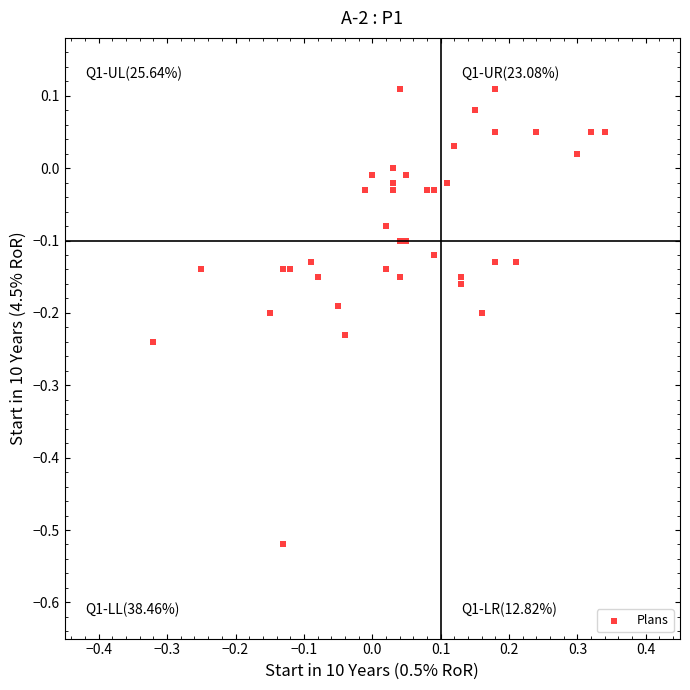

What is the range of Y values (max minus min)?

0.6